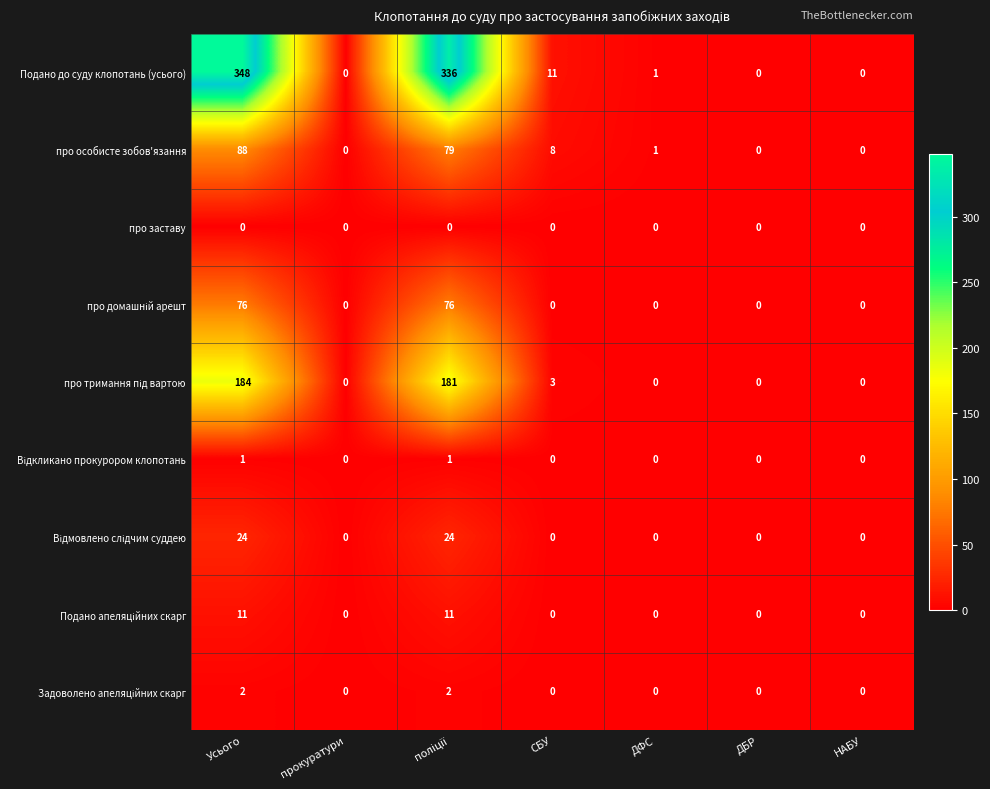

How many categories are shown in the chart?

7